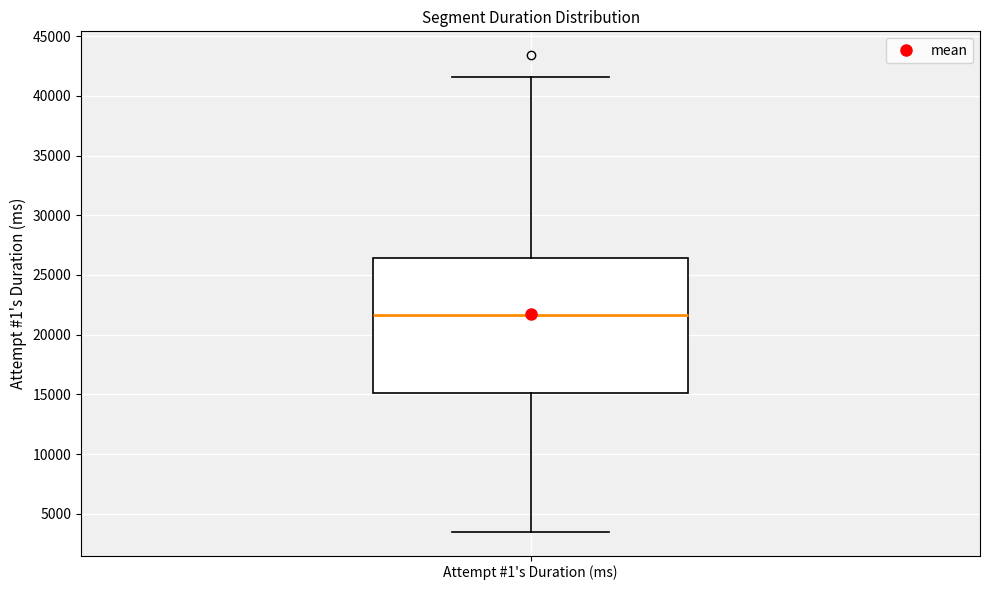

Transcribe this box plot: give where the median line is, the range the box spans, and where the two whiskers end, as read against the y-axis. The values are not printed on the chart, so give them approximately, as read against the axis.

median 21500, box 15000 to 26500, whiskers 3500 to 41500